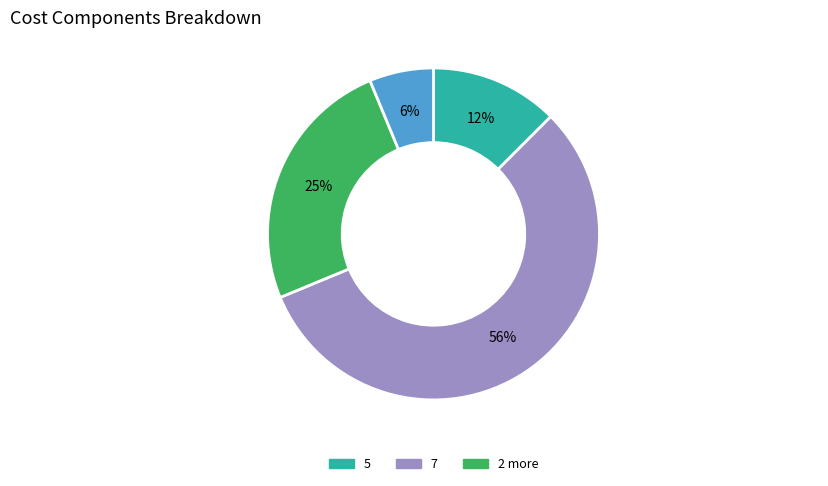

Is there a majority slice in this chart?

Yes